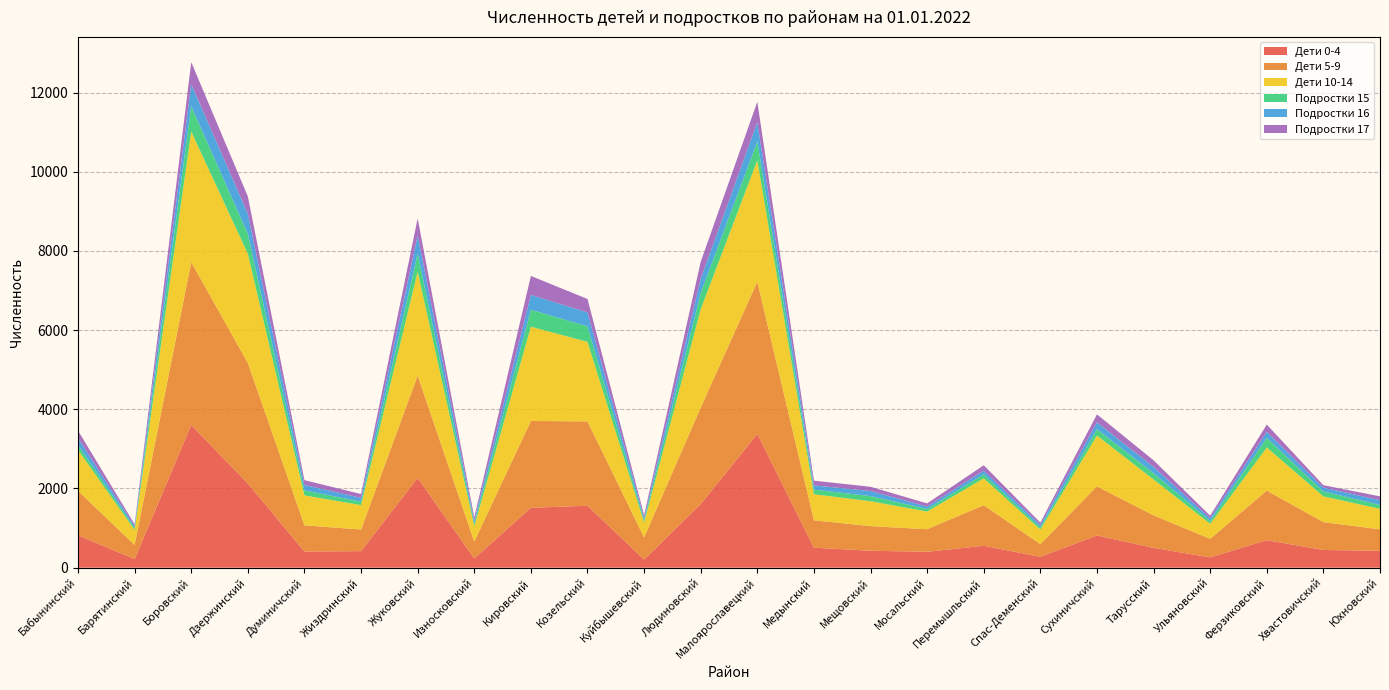

Reading left to right, list all the values displayed in this chart.

Дети 0-4: 817	217	3603	2126	408	418	2268	231	1513	1564	205	1606	3379	505	427	402	553	275	813	500	260	695	447	426
Дети 5-9: 1124	356	4113	3043	661	546	2582	428	2192	2130	559	2436	3844	692	622	569	1026	319	1240	822	468	1252	704	542
Дети 10-14: 1034	380	3300	2758	756	616	2625	388	2381	2009	376	2485	3067	658	629	446	677	371	1285	906	380	1089	650	519
Подростки 15: 123	50	641	505	127	87	457	74	428	393	62	410	476	117	130	67	101	56	158	159	71	242	124	99
Подростки 16: 176	45	555	506	138	96	454	68	376	350	60	363	482	107	128	60	95	59	174	158	69	151	97	119
Подростки 17: 187	47	555	438	120	97	436	81	478	340	66	425	518	119	107	79	135	58	202	167	65	186	61	96